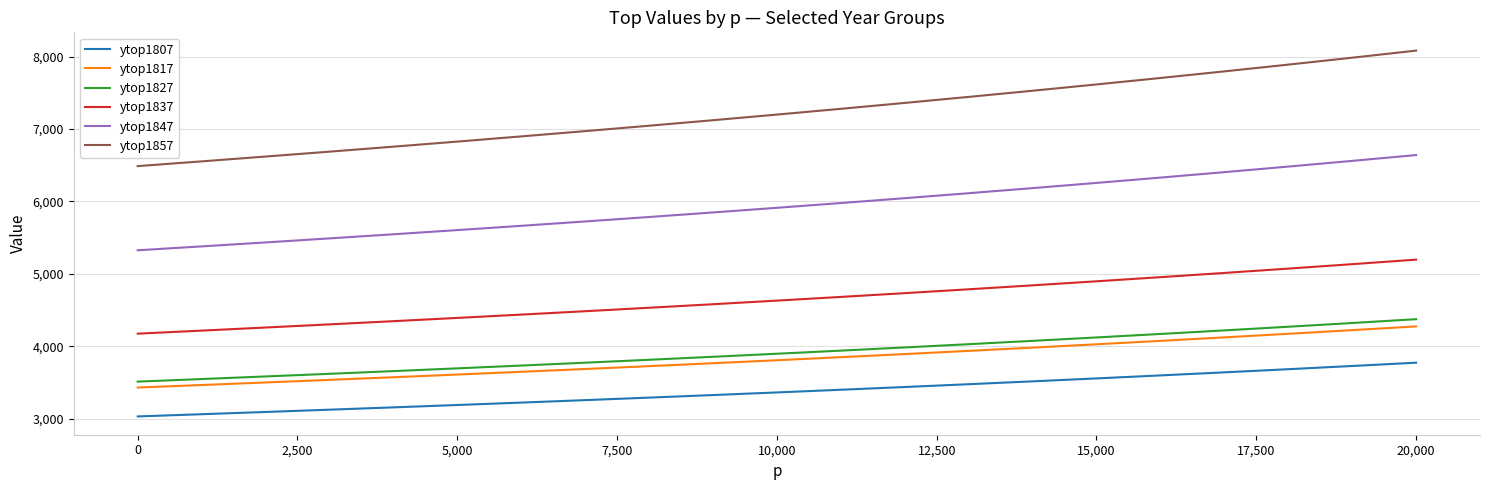

Which series has the largest range (max minus min)?

ytop1857